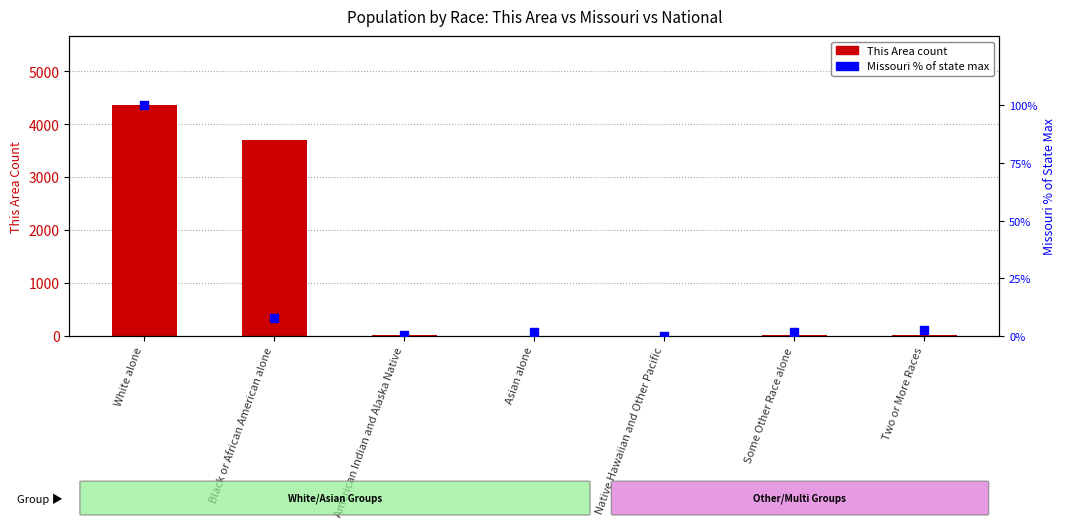

At how many categories does at least one series exceed 257?

2